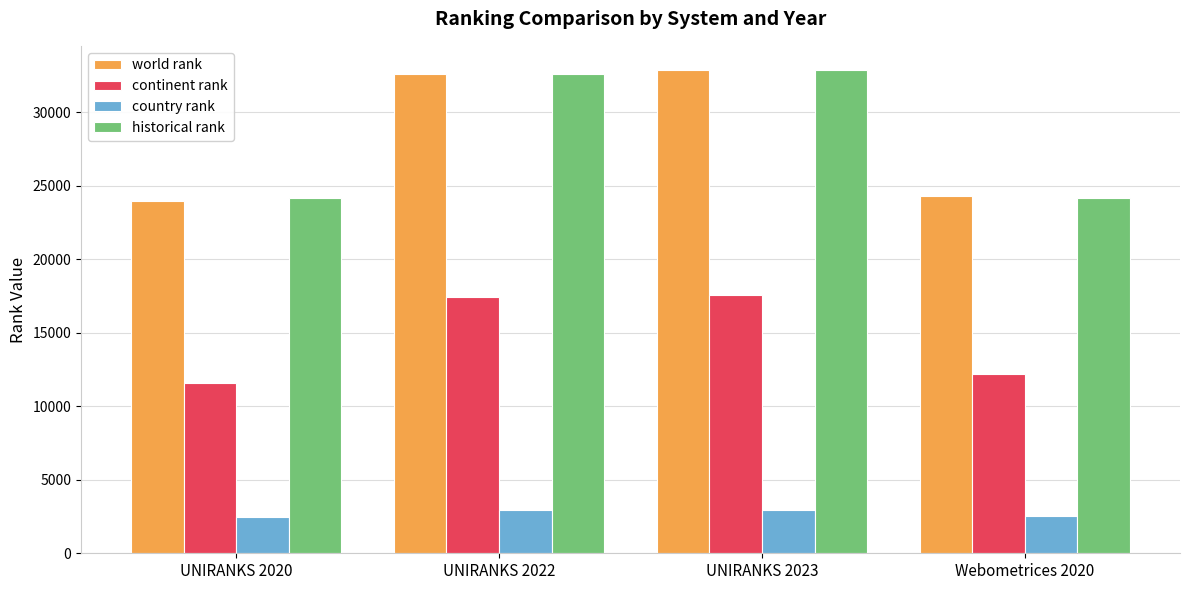

Read the country rank value at UNIRANKS 2022.

2919.0